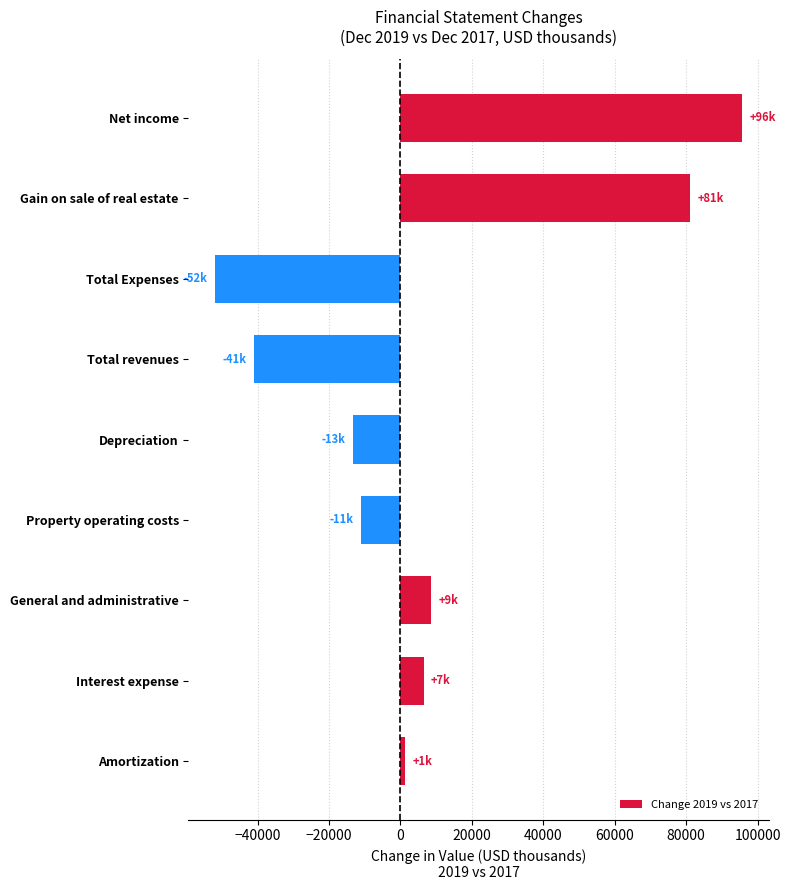

Which has a higher value, Amortization or Depreciation?

Amortization